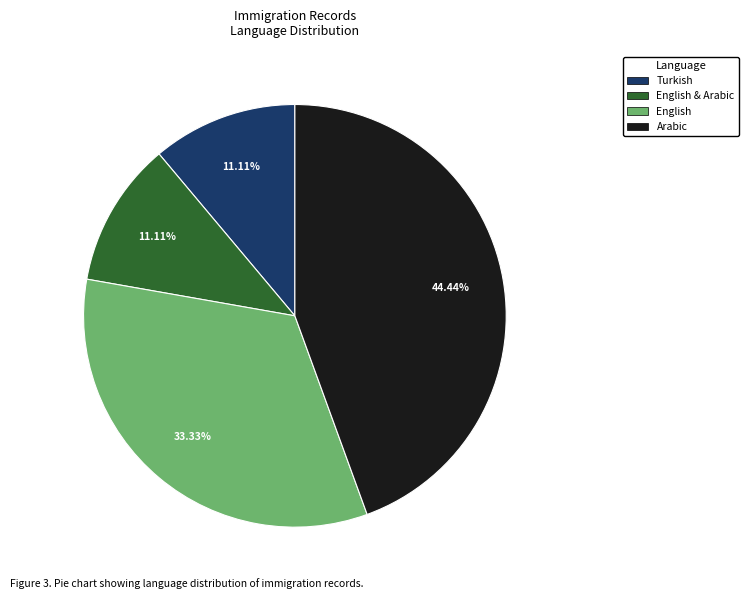

Is there any slice that represents more than half of the pie?

No